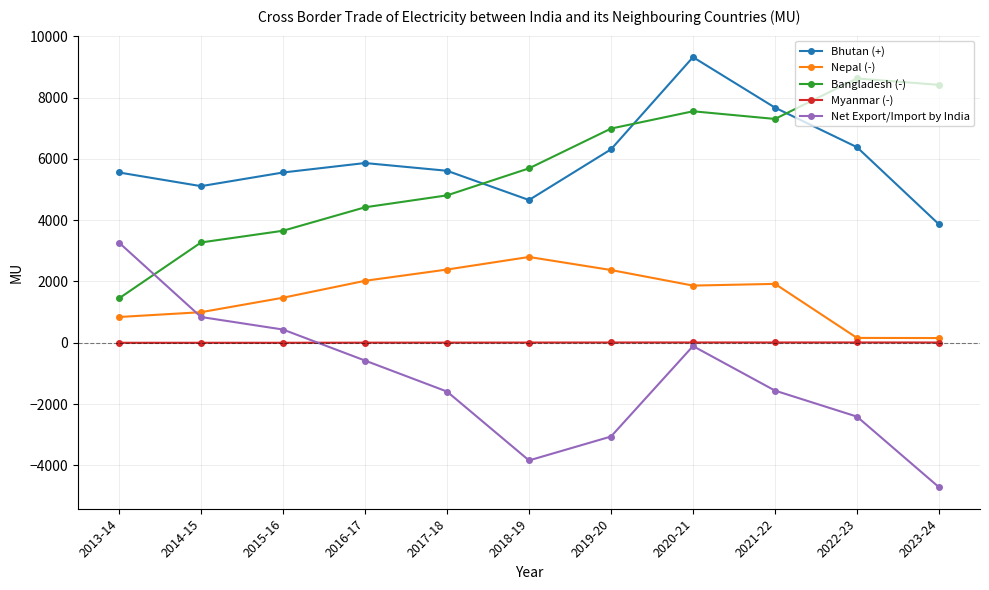

The value of Nepal (-) at 2014-15 is 997.2. True or false?

True